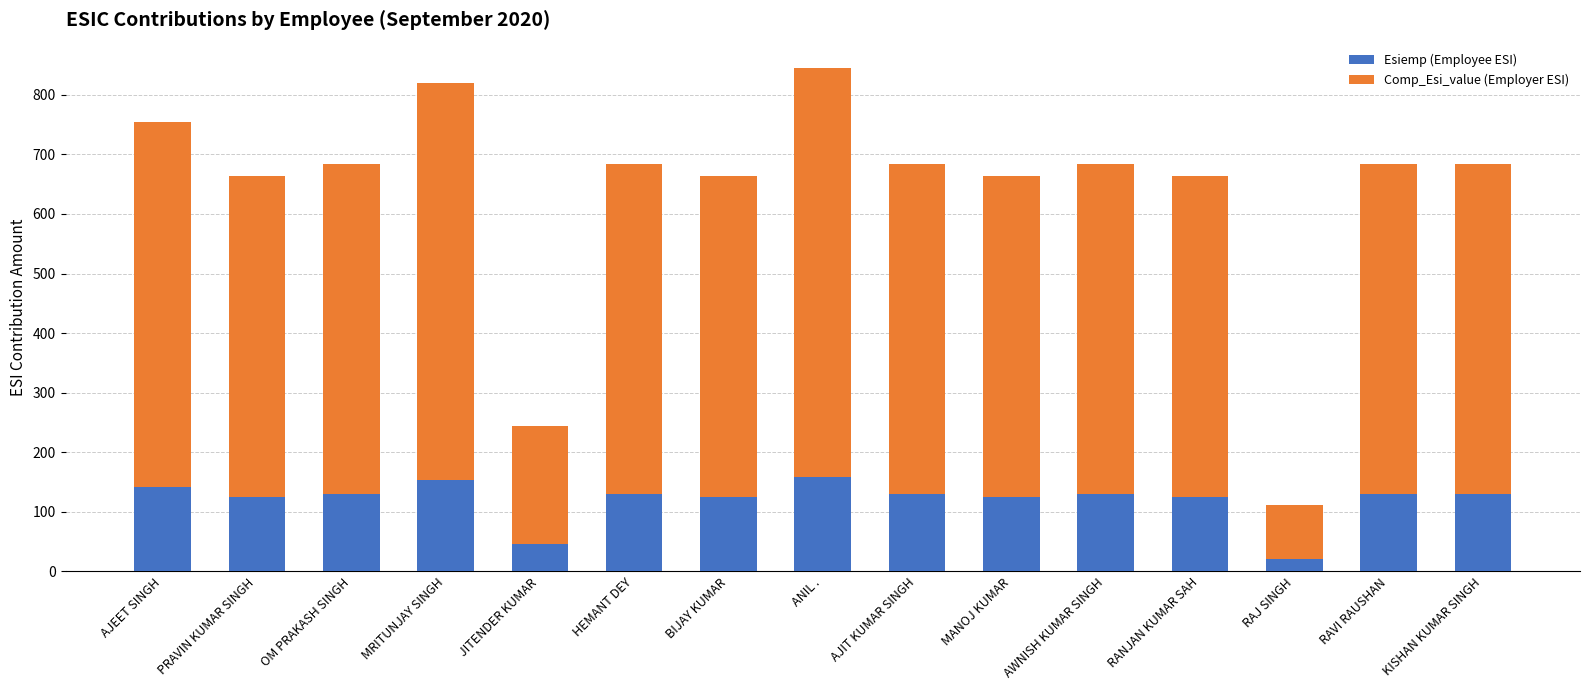

What is the total value across all series at AWNISH KUMAR SINGH?

684.4